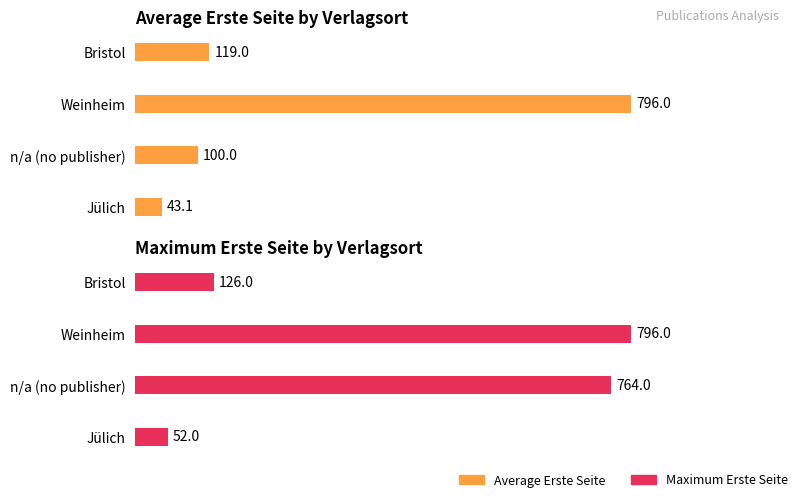

Between 2 and 3, which is larger?

2